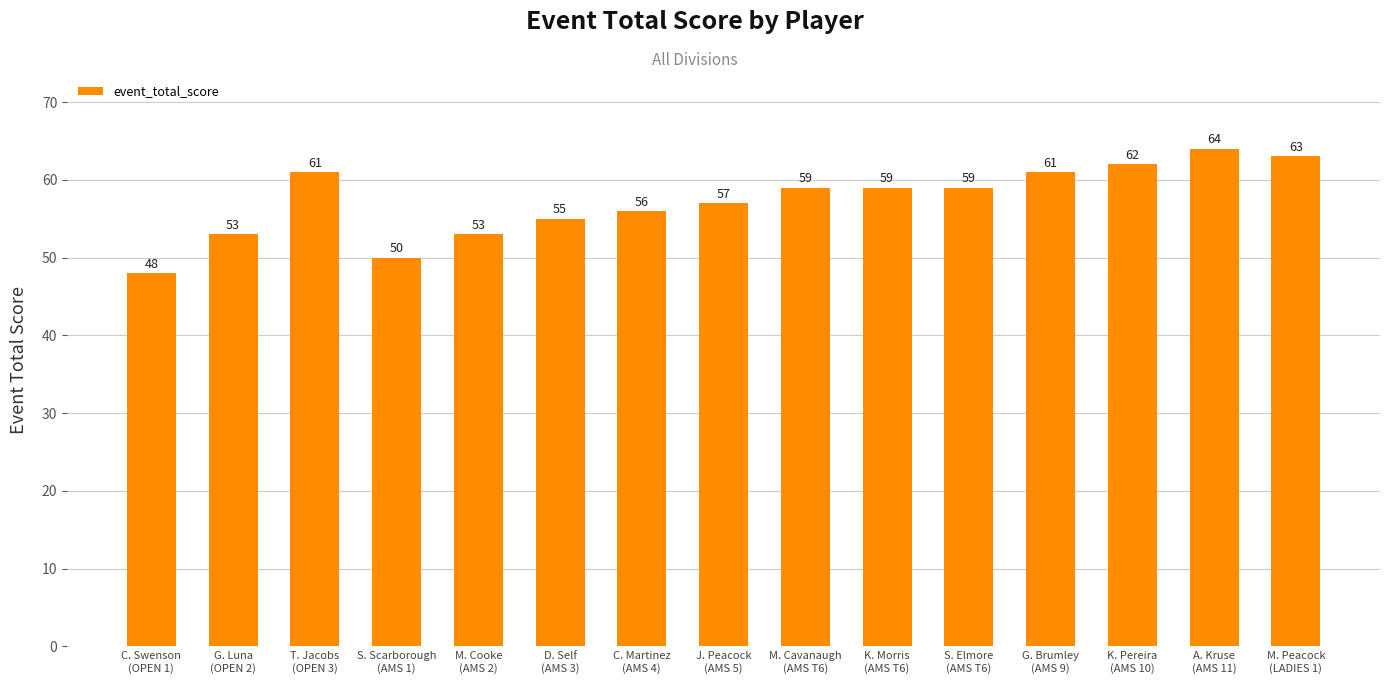

How many bars are there in total?

15